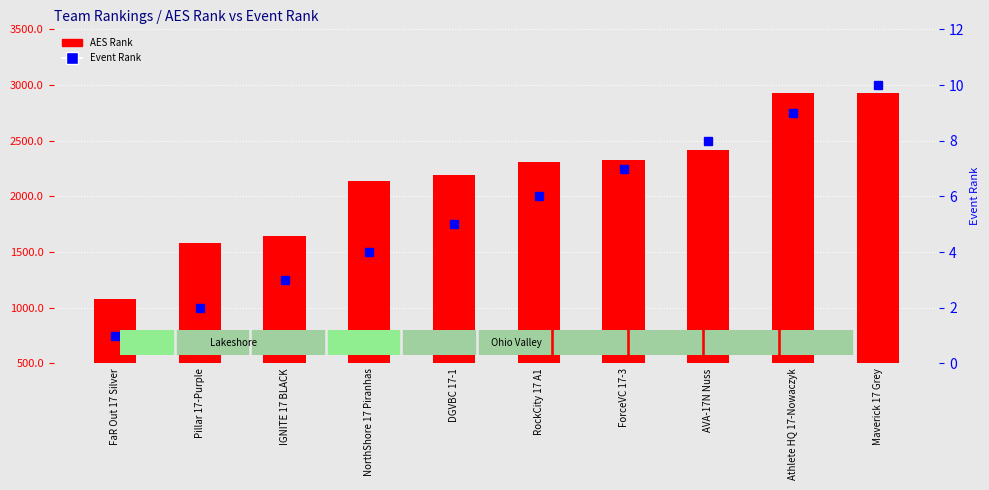

Rank the categories by AES Rank value from highest to lowest.

Maverick 17 Grey, Athlete HQ 17-Nowaczyk, AVA-17N Nuss, ForceVC 17-3, RockCity 17 A1, DGVBC 17-1, NorthShore 17 Piranhas, IGNITE 17 BLACK, Pillar 17-Purple, FaR Out 17 Silver